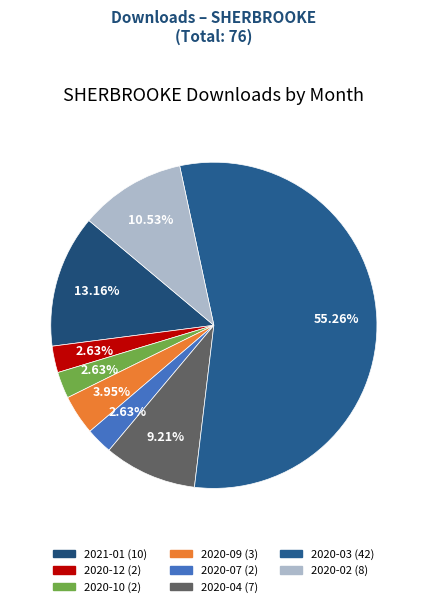

To the nearest percent, what is the average slice percentage?

12%